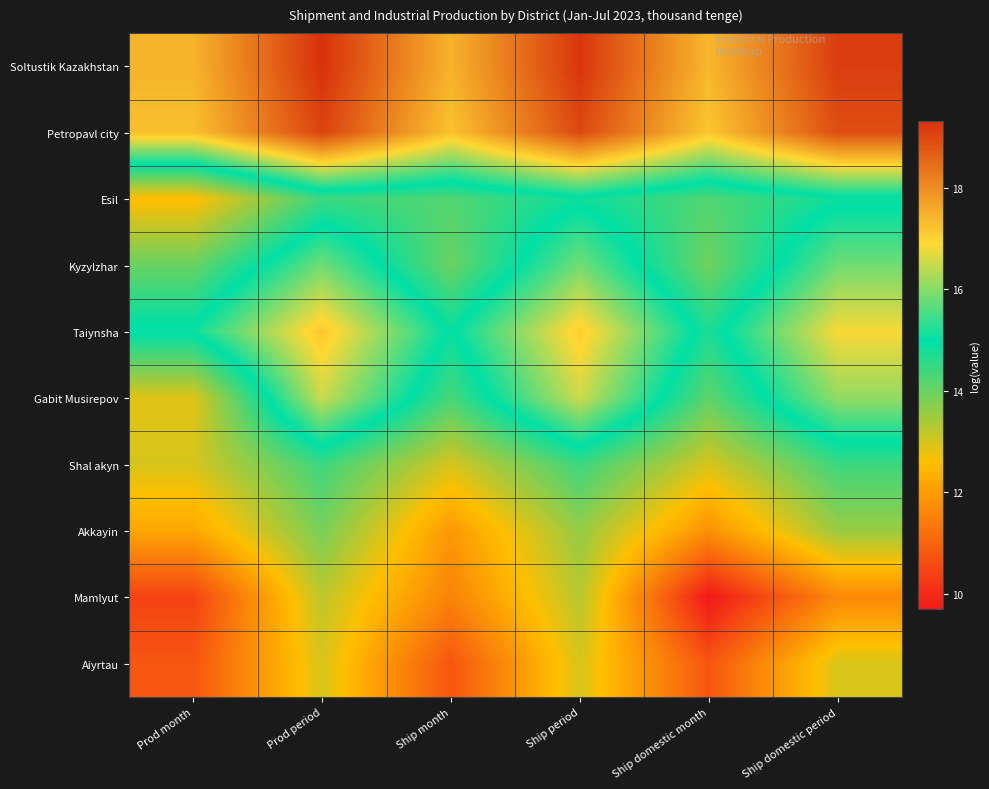

What is the difference between the highest and lowest values at Ship month?

6.7